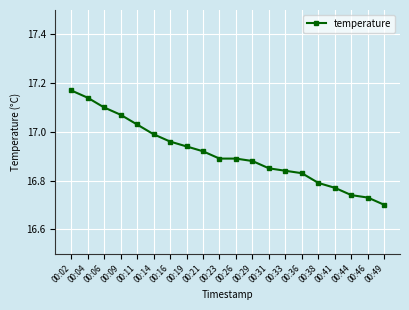

The value at 00:41 is 10.8. True or false?

False